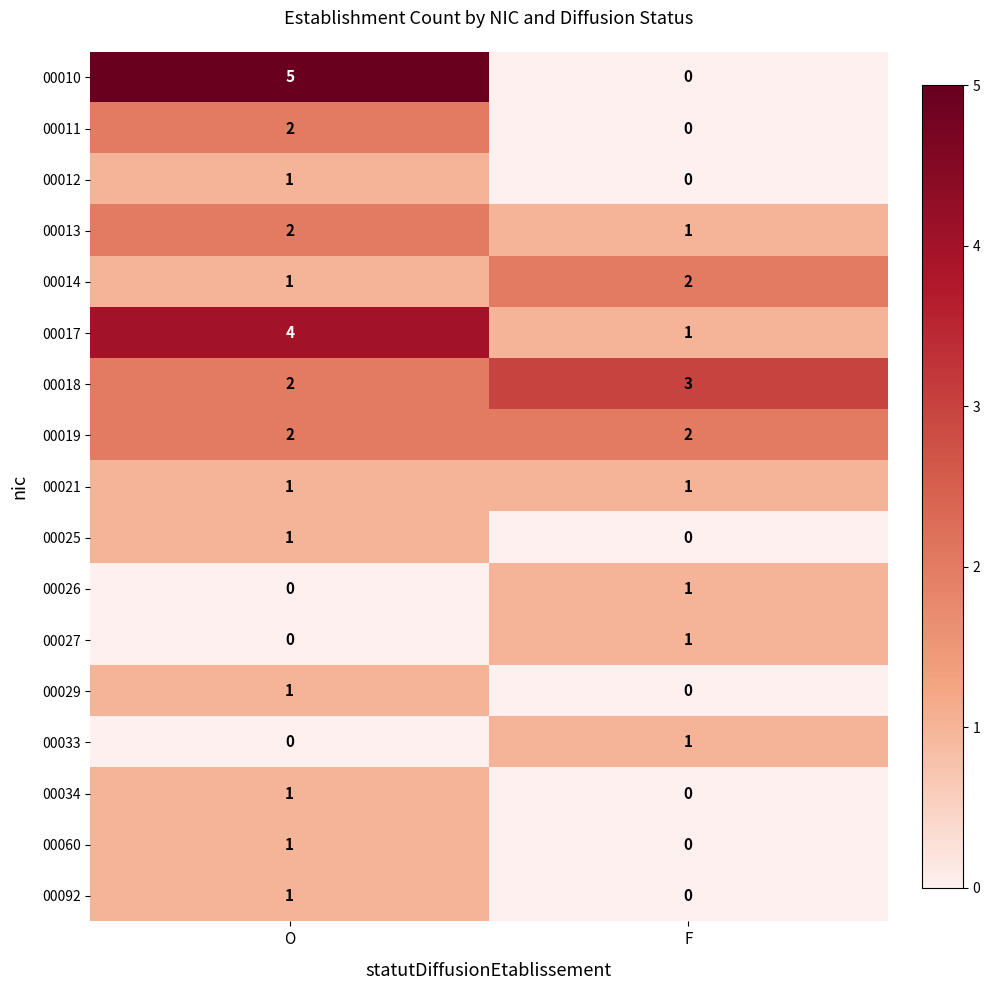

At which category does the chart reach its peak across all series?

O